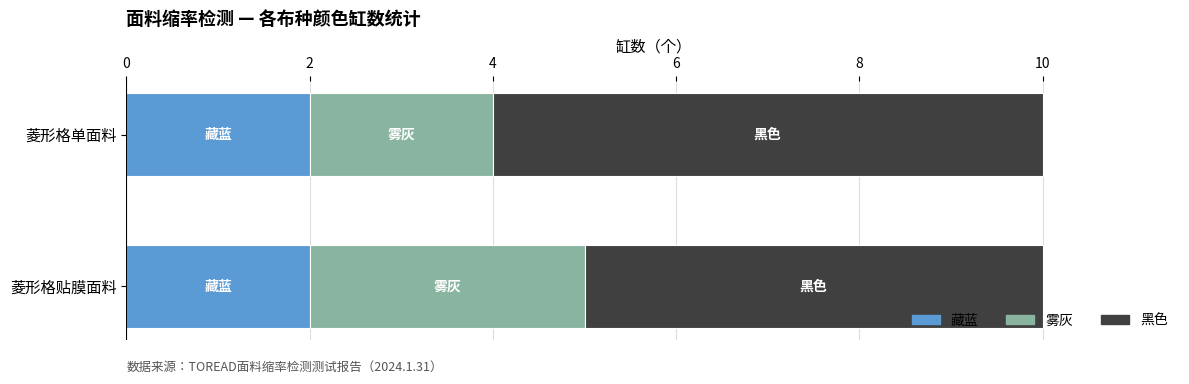

What is the total value across all series at 菱形格单面料?

10